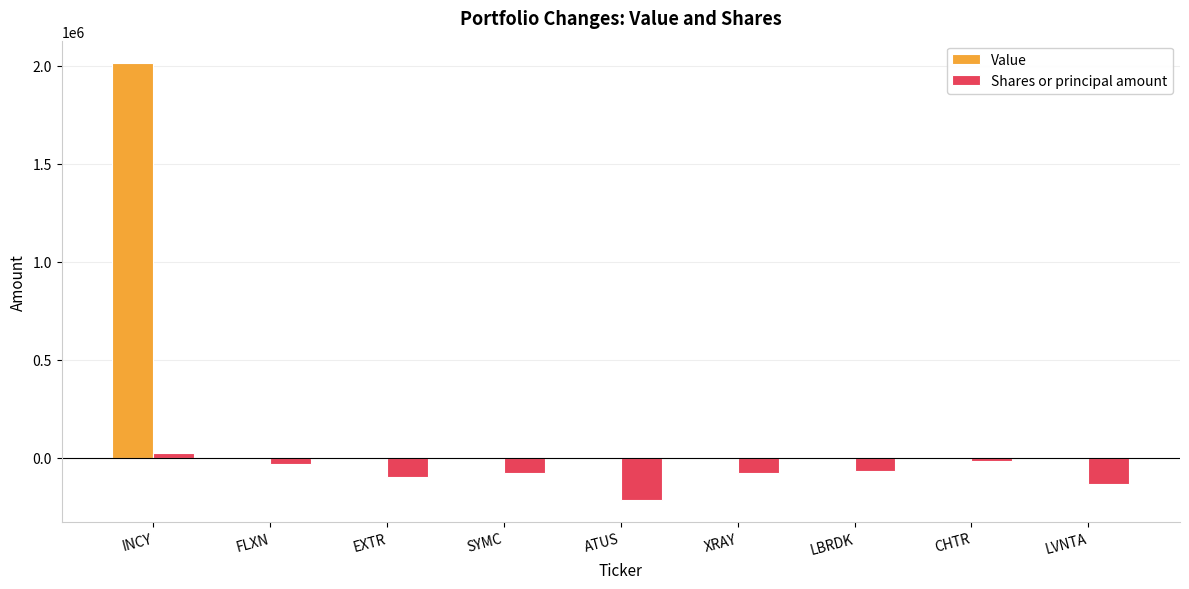

The value of Shares or principal amount at LVNTA is -134465. True or false?

True